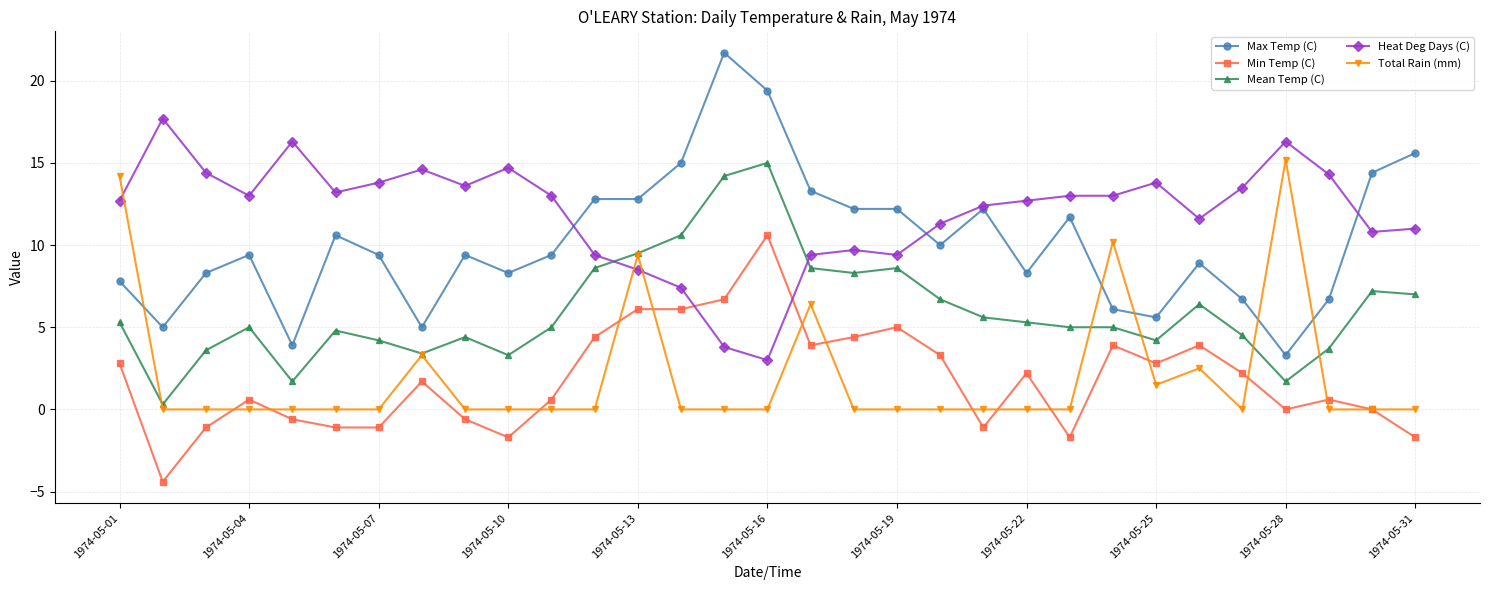

How many times do Heat Deg Days (C) and Mean Temp (C) cross each other?

2